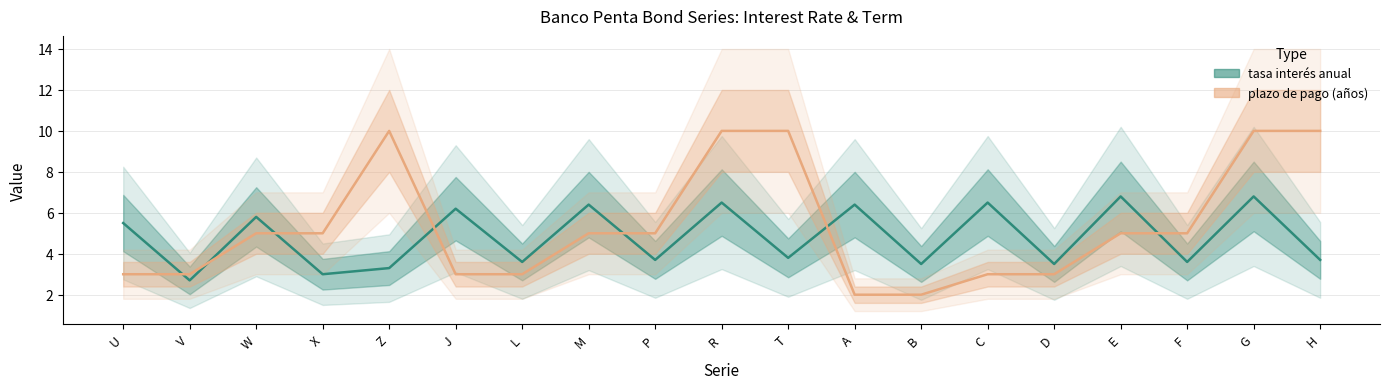

How many times do tasa interés anual and plazo de pago de los bonos (años) cross each other?

7